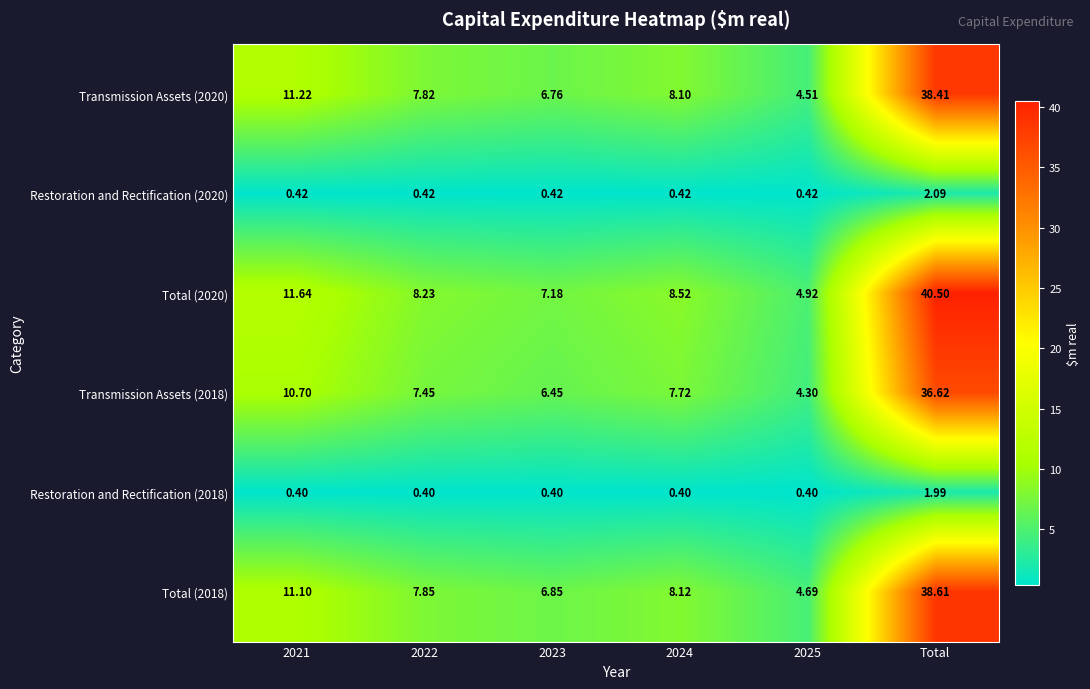

Which category has the highest value in the Restoration and Rectification (2020) series?

Total